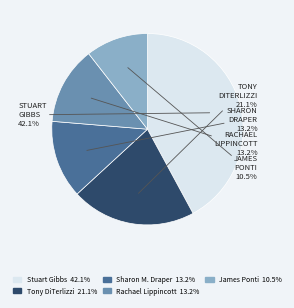

Is there any slice that represents more than half of the pie?

No